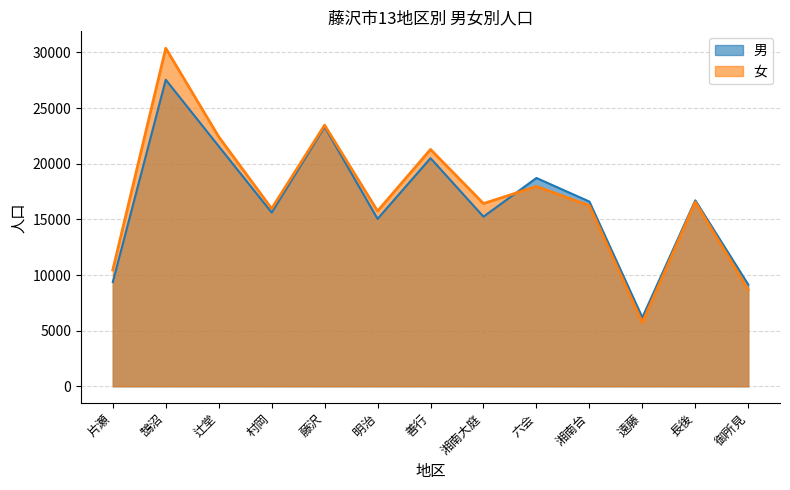

How many values in the 女 series are below 16423?

6